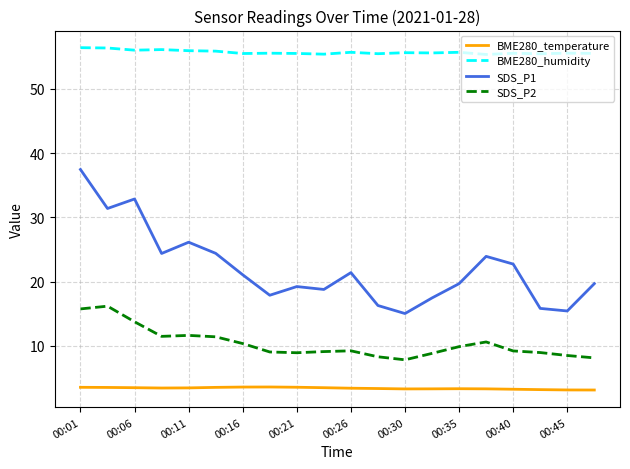

What is the difference between the maximum and minimum values in the SDS_P1 series?

22.4